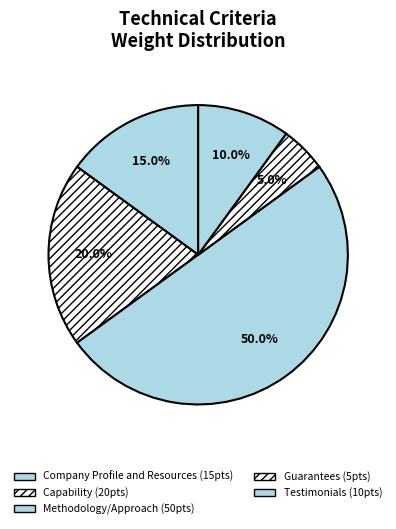

Which category has the biggest portion of the pie?

Methodology/Approach